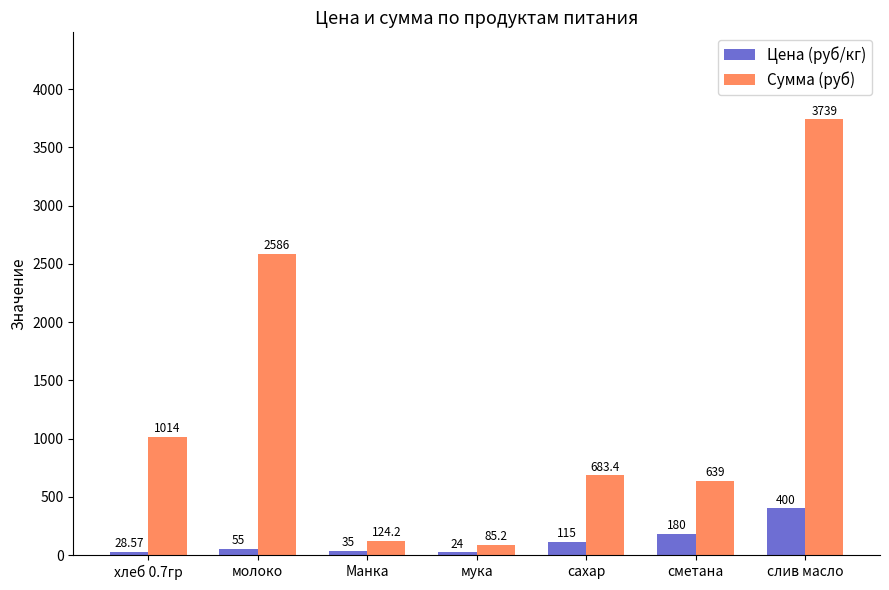

At which category is the sum across all series the highest?

слив масло